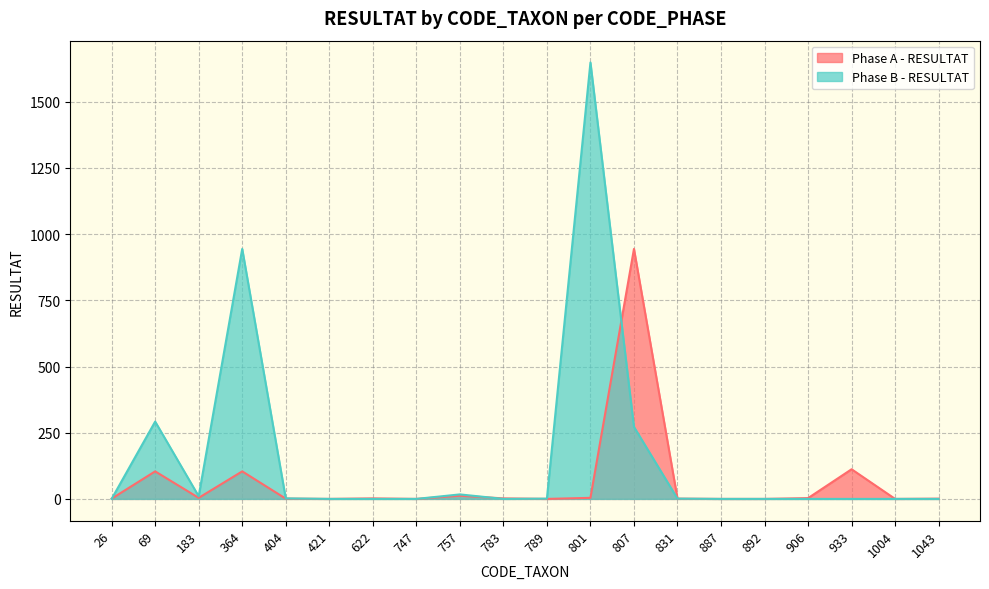

List the labels in order of Phase A - RESULTAT value, smallest first.

421, 747, 789, 887, 892, 1004, 26, 404, 831, 1043, 622, 783, 906, 183, 801, 757, 69, 364, 933, 807